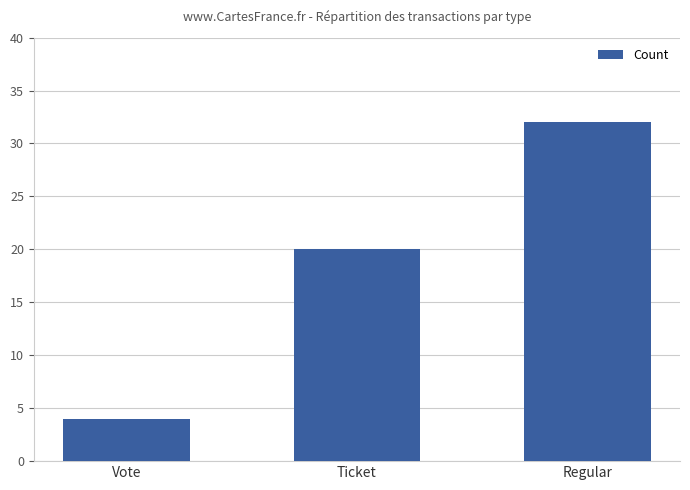

The chart shows a value of 32 at Regular. True or false?

True